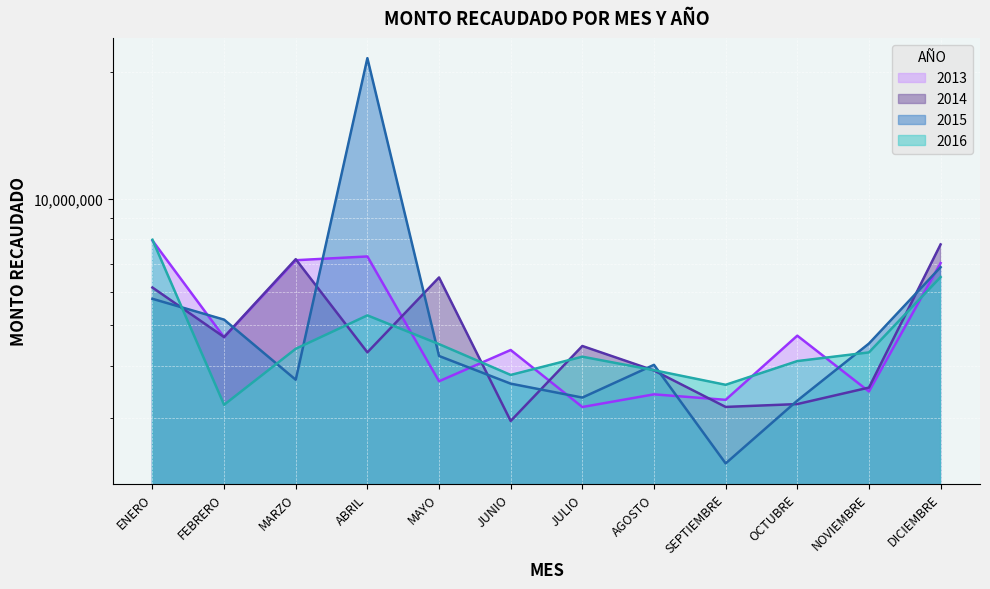

What is the minimum value shown in the chart?

2339375